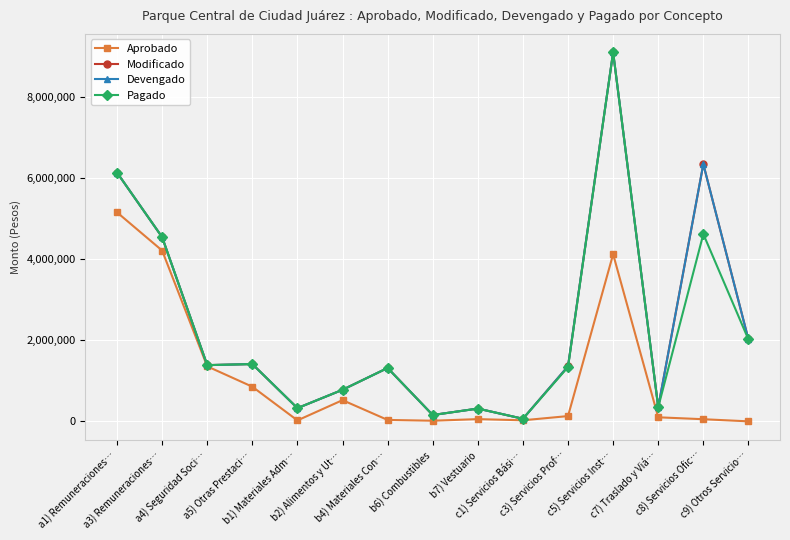

At which category does the chart reach its minimum across all series?

c9) Otros Servicio…